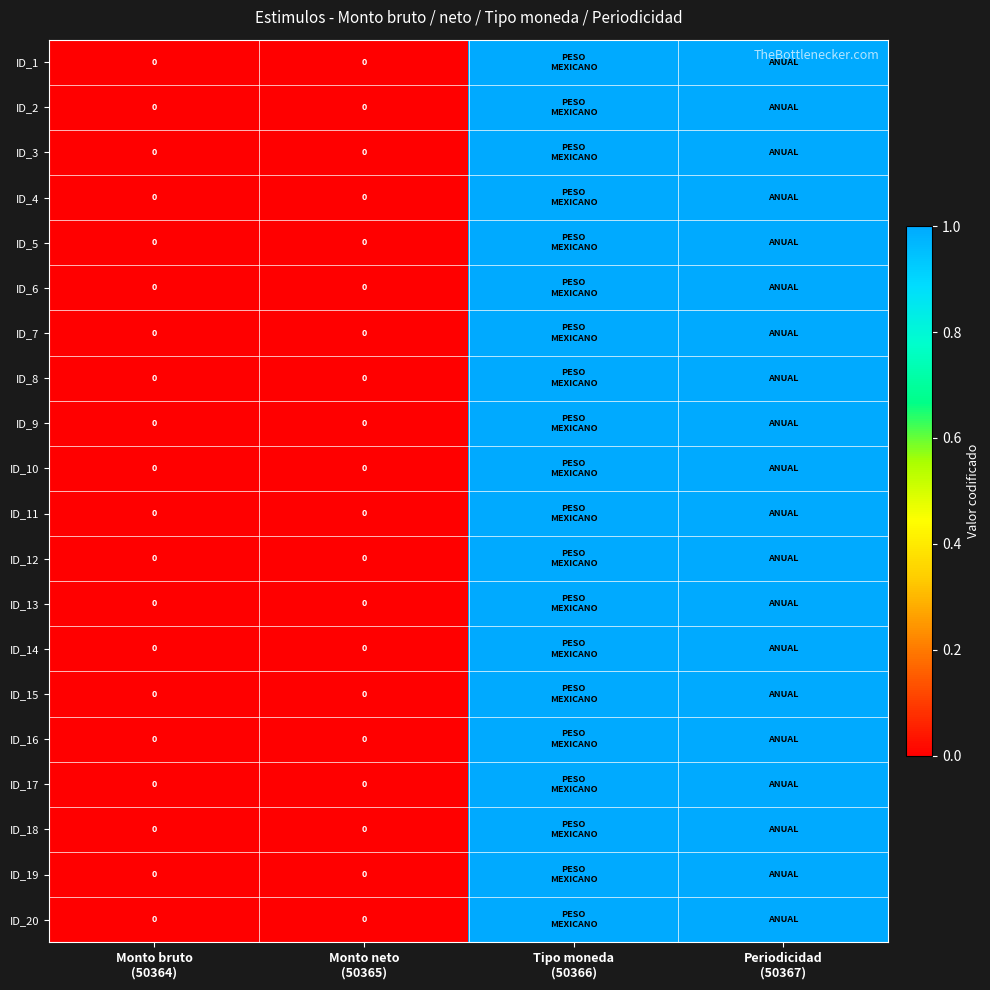

At which category is the sum across all series the highest?

Tipo moneda
(50366)